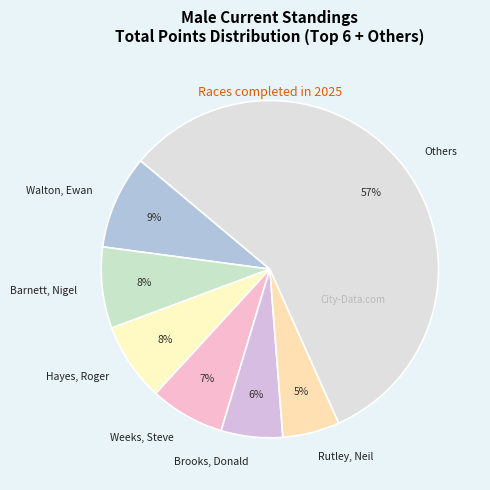

Do Hayes, Roger and Rutley, Neil together represent more than half of the pie?

No